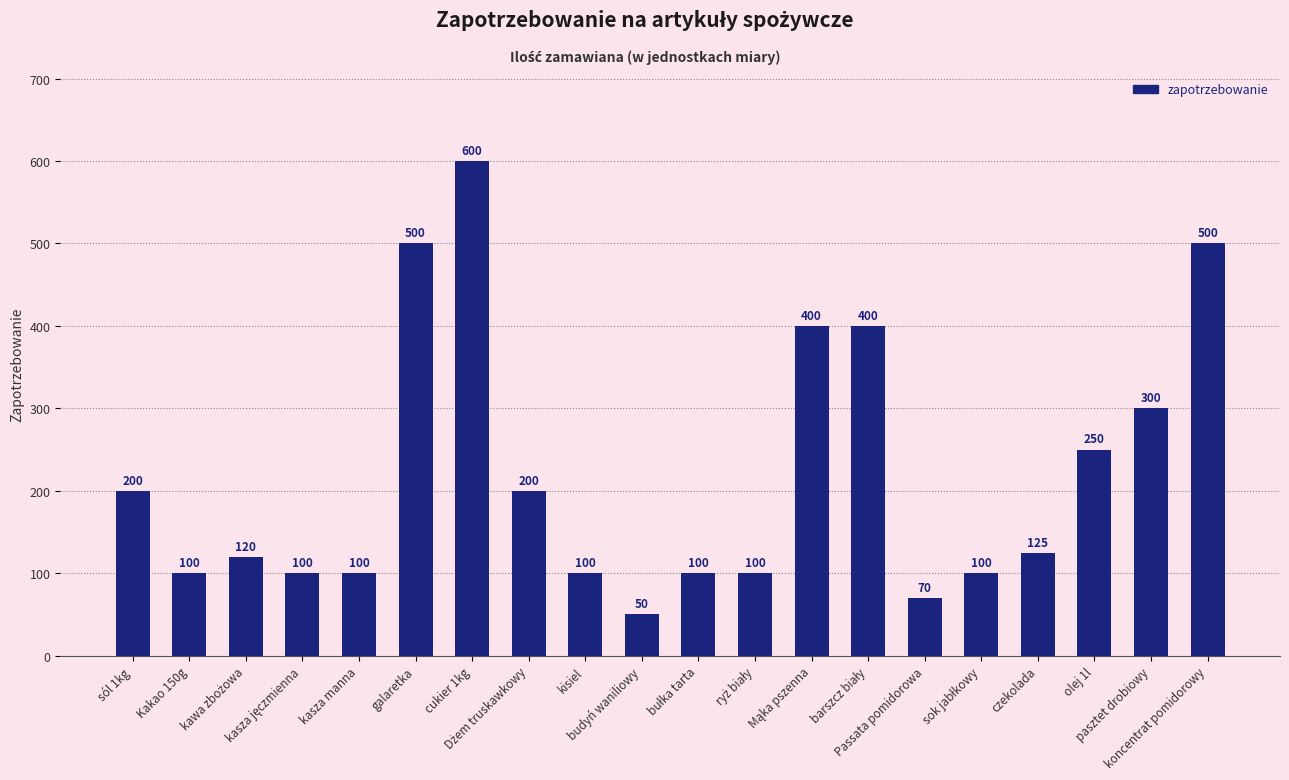

What is the value of the 10th bar from the left?

50